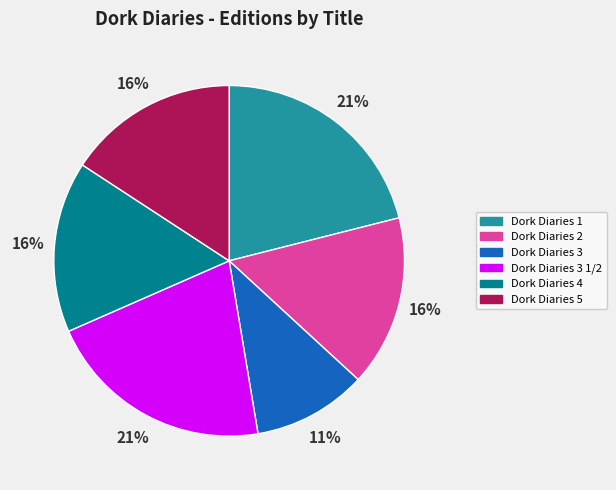

To the nearest percent, what is the average slice percentage?

17%